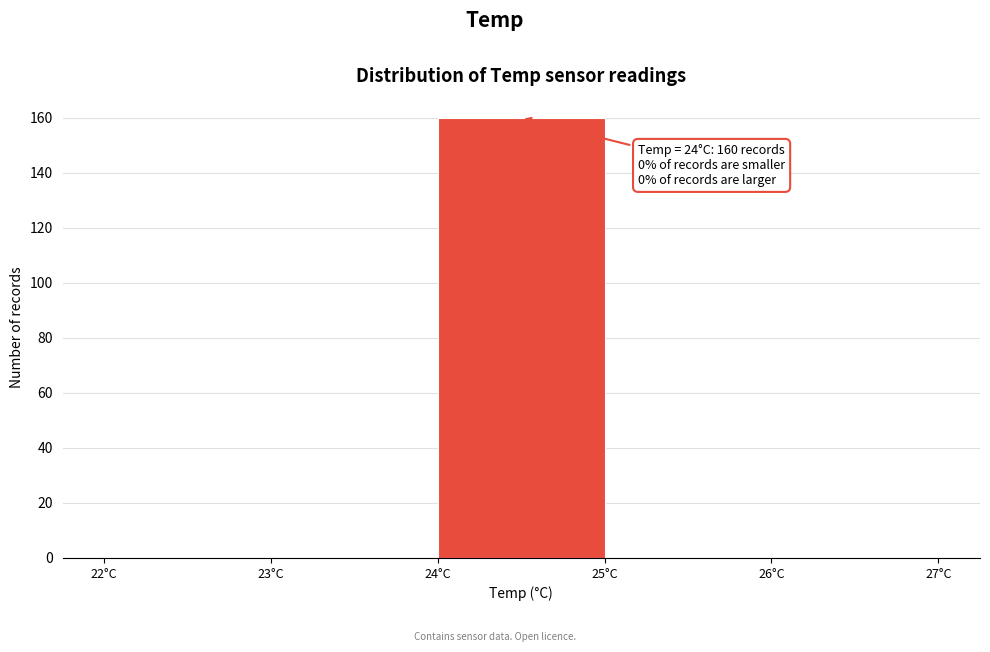

Over which range of the x-axis is the bar tallest?

24 to 25